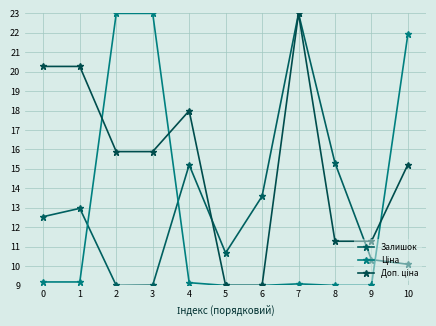

What is the spread (max minus min) of values at 0?

11.1